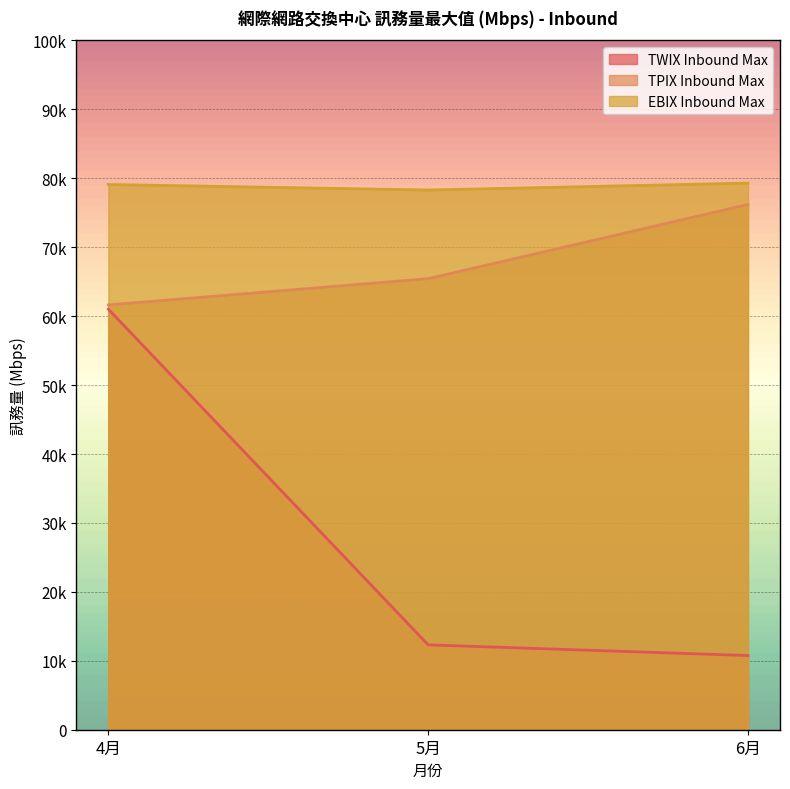

How many data points in TWIX Inbound Max are above 12310?

1